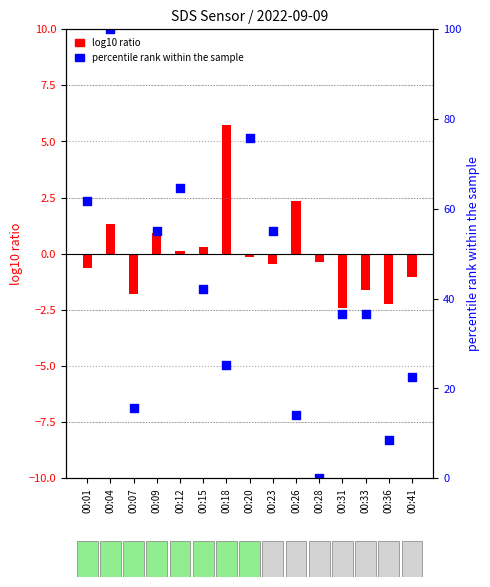

Is the value of SDS_P2 (percentile) at 00:23 greater than the value of SDS_P1 (centered) at 00:15?

Yes